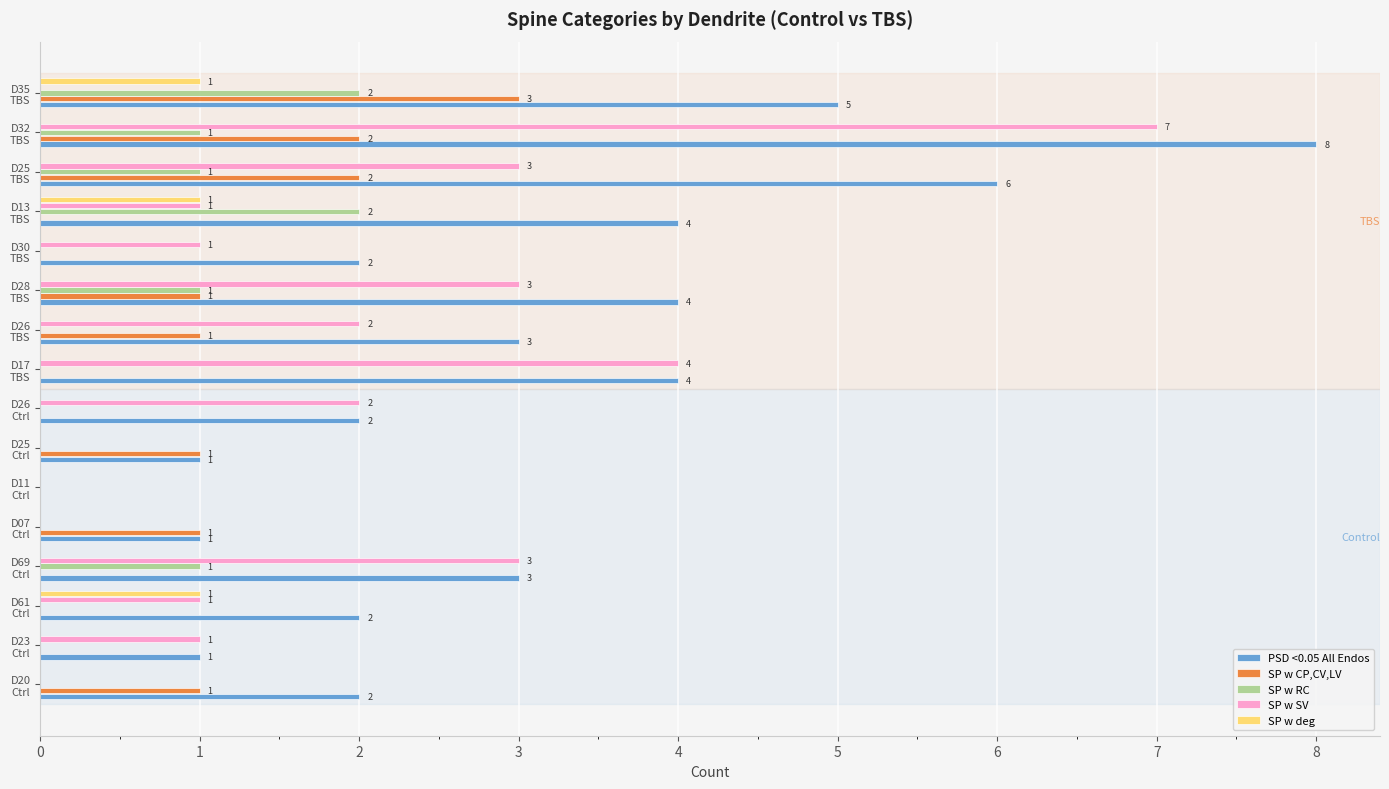

Which series has the largest total across all categories?

PSD <0.05 All Endos